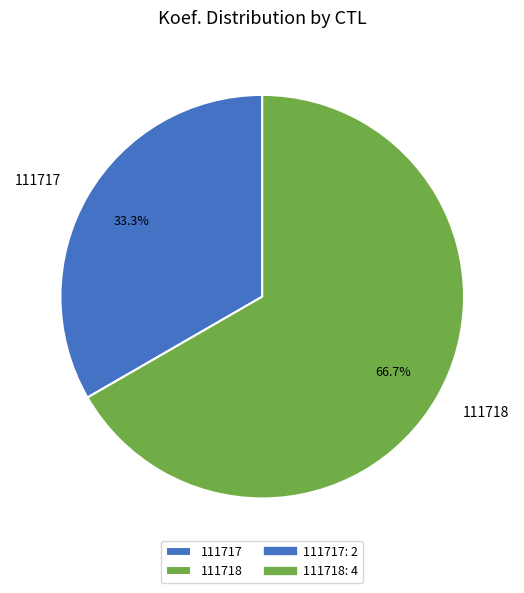

Is there a majority slice in this chart?

Yes